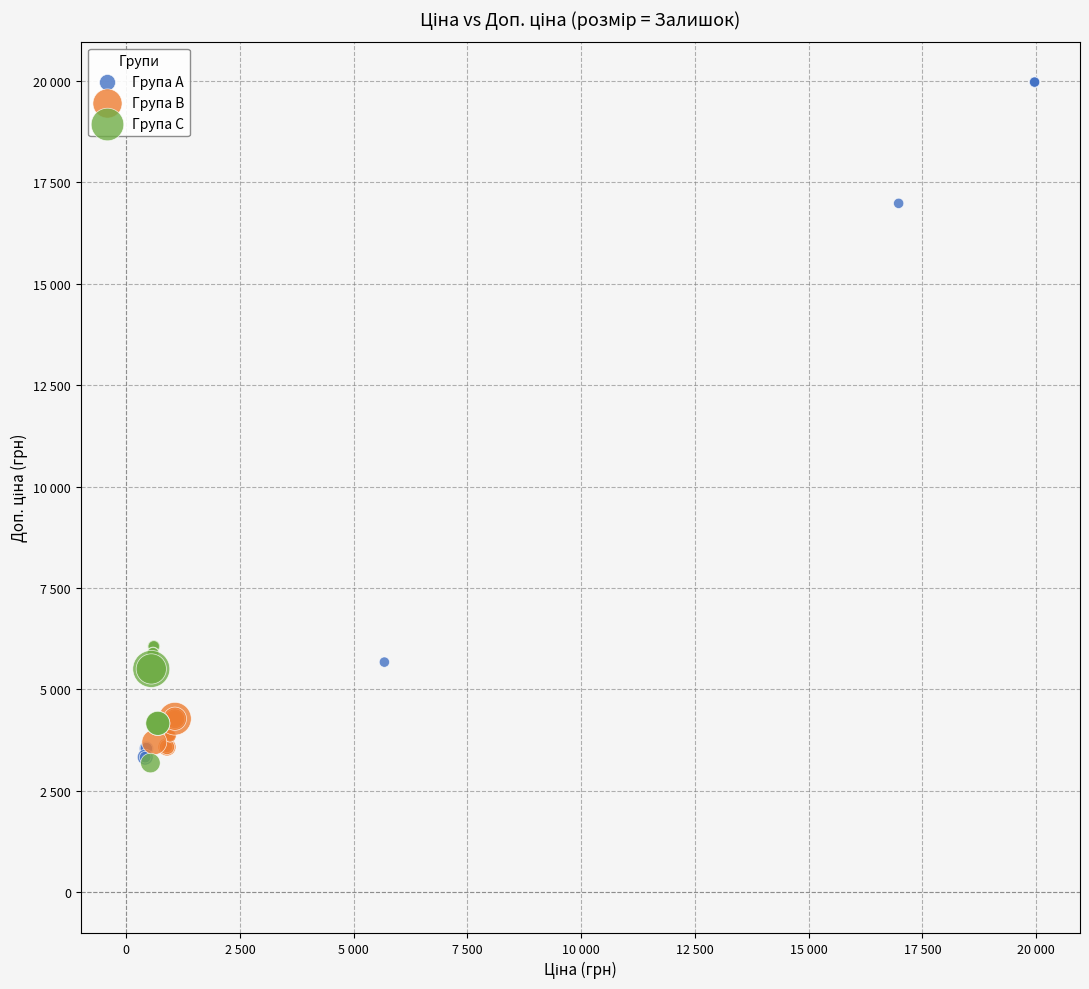

Which series has the largest Y range (max minus min)?

Група A